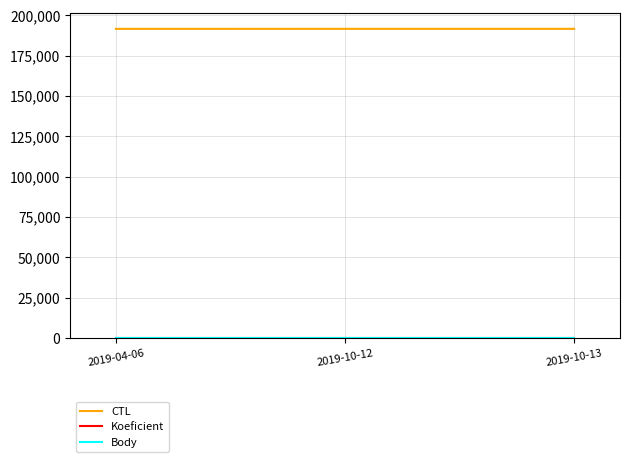

What is the greatest value displayed?

191626